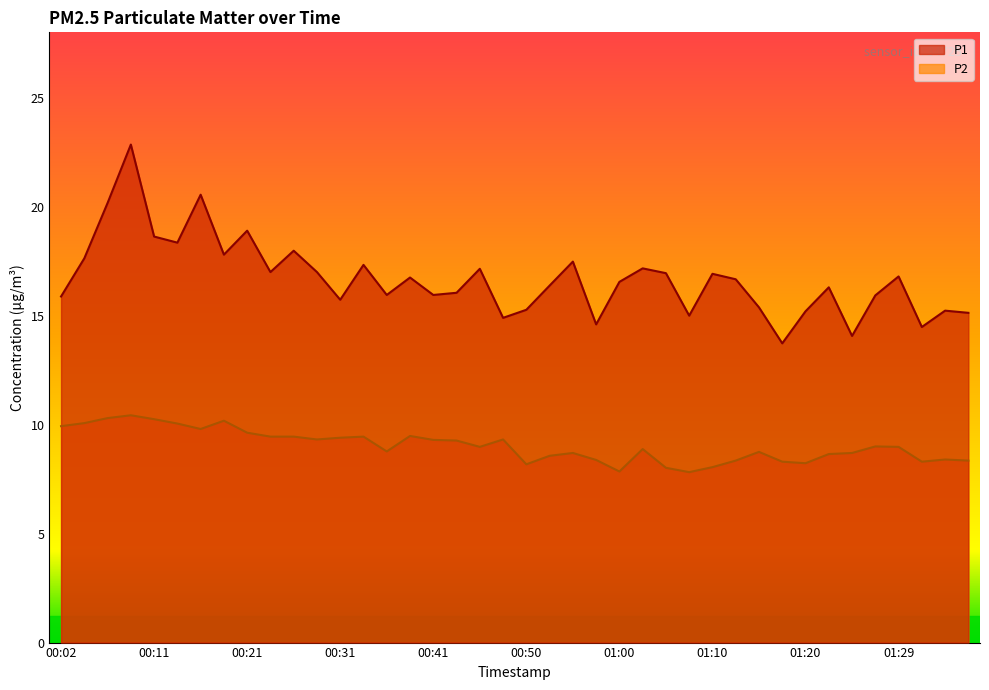

What is the difference between the second highest and minimum values in the P2 series?

2.5